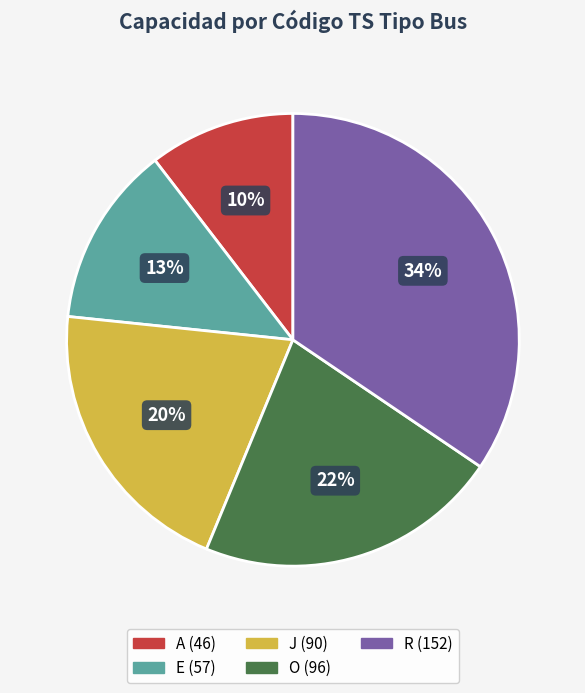

The O slice represents 22% of the pie. True or false?

True